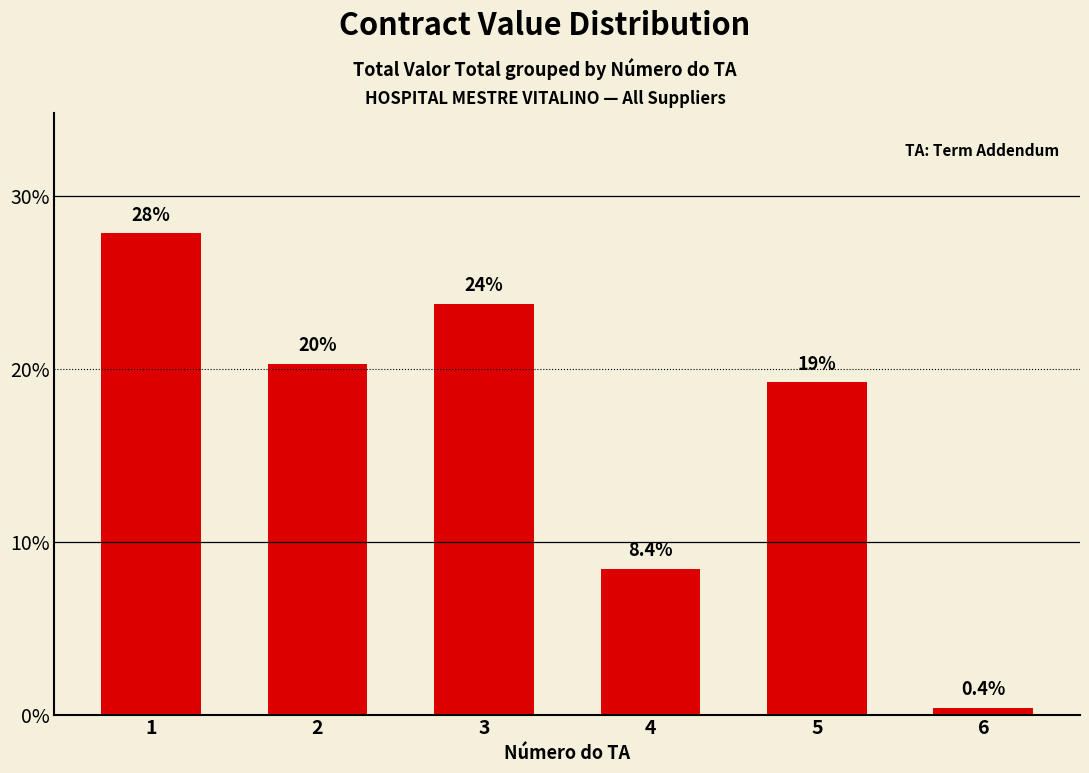

Which has a higher value, 6 or 3?

3